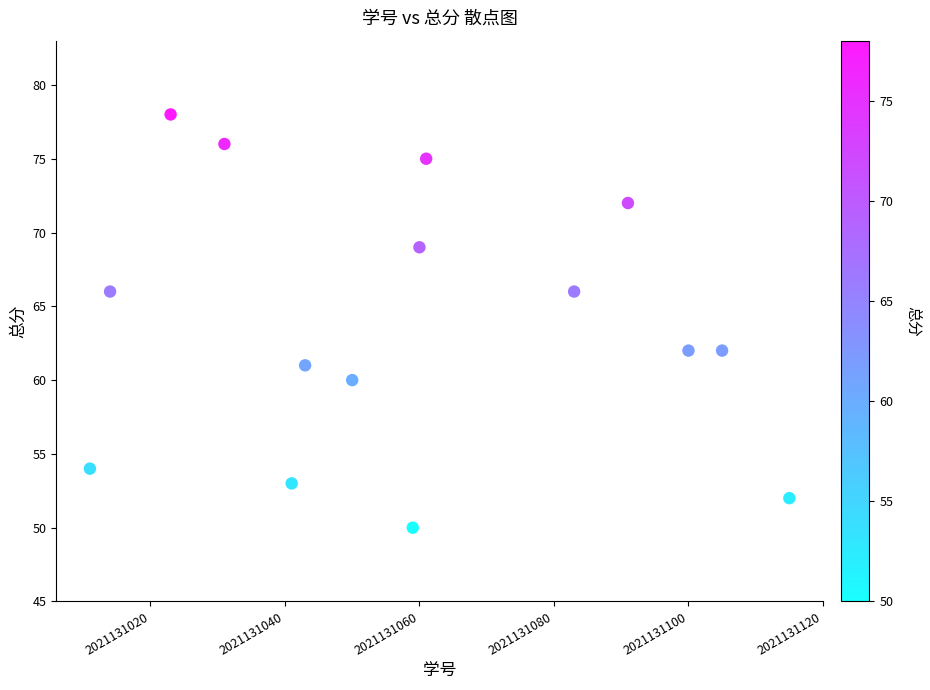

What is the range of Y values (max minus min)?

28